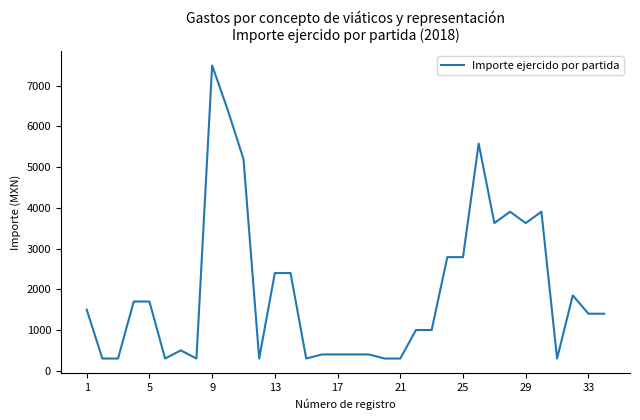

What is the minimum value shown in the chart?

300